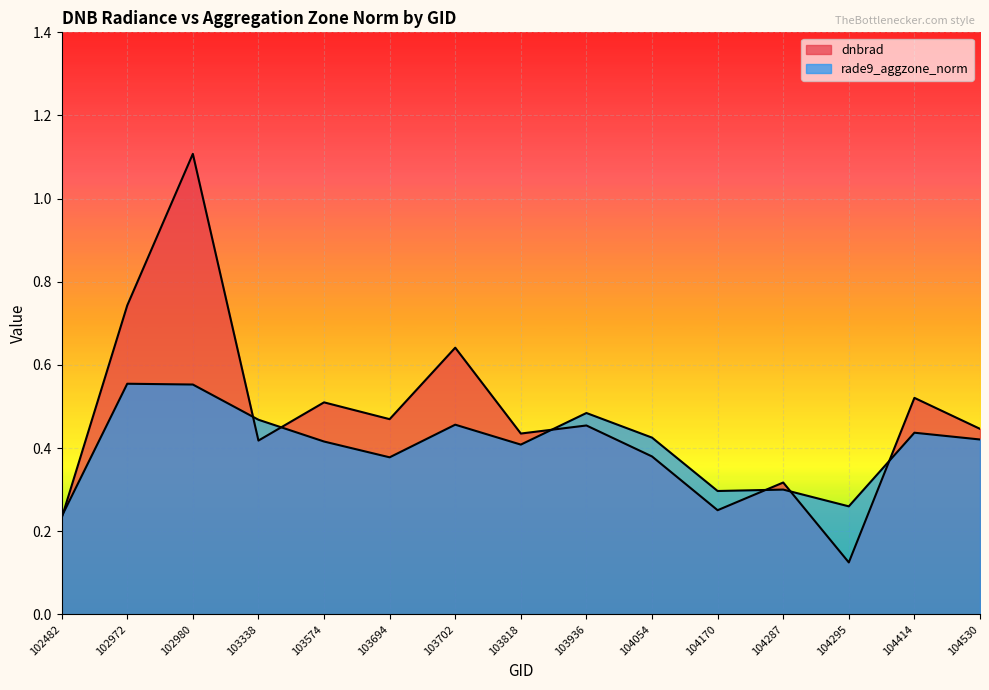

Between 103338 and 103574, which is larger?

103574